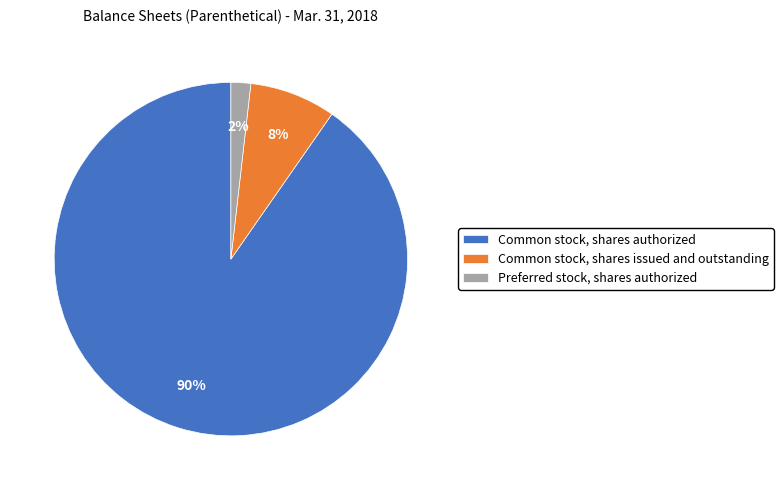

Between Common stock, shares authorized and Preferred stock, shares authorized, which is larger?

Common stock, shares authorized